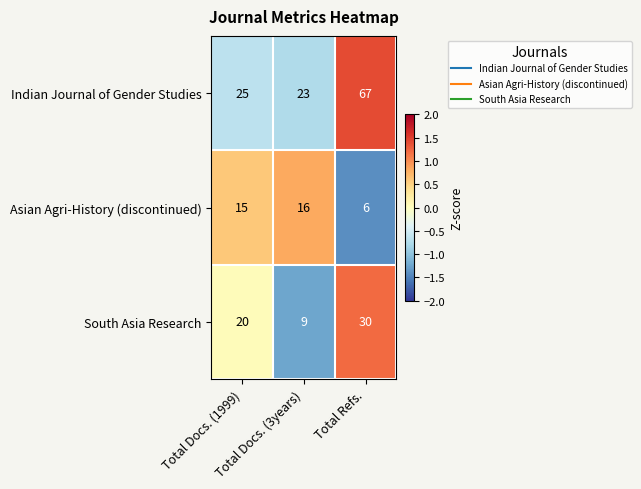

Which label corresponds to the smallest value in the chart?

Total Refs.